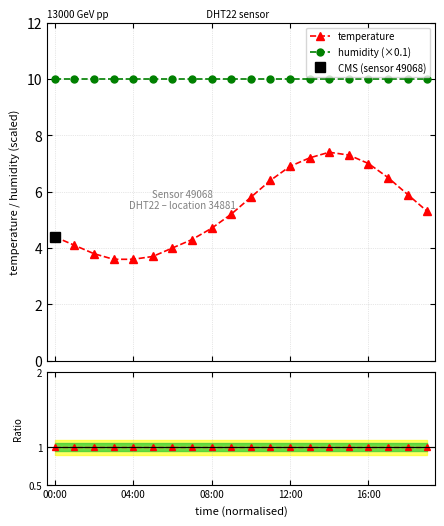

List the series in order of their overall mean, lowest first.

temperature ratio, temperature, humidity (×0.1)